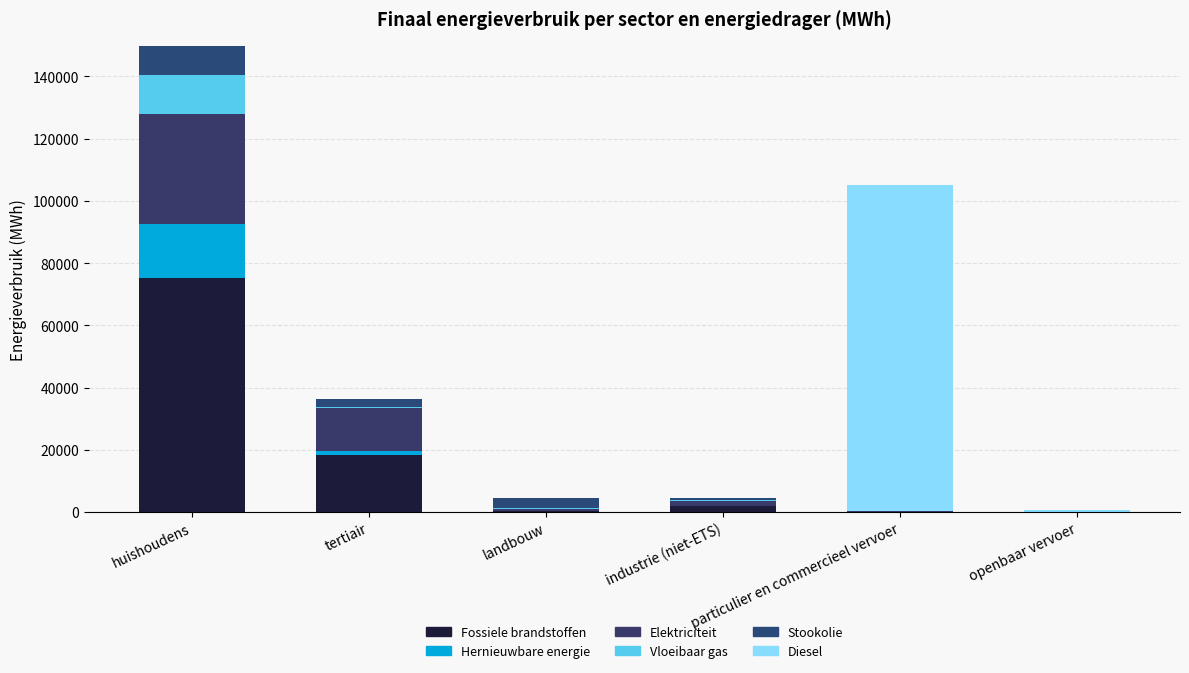

What is the difference between the maximum and minimum values in the Stookolie series?

9363.8